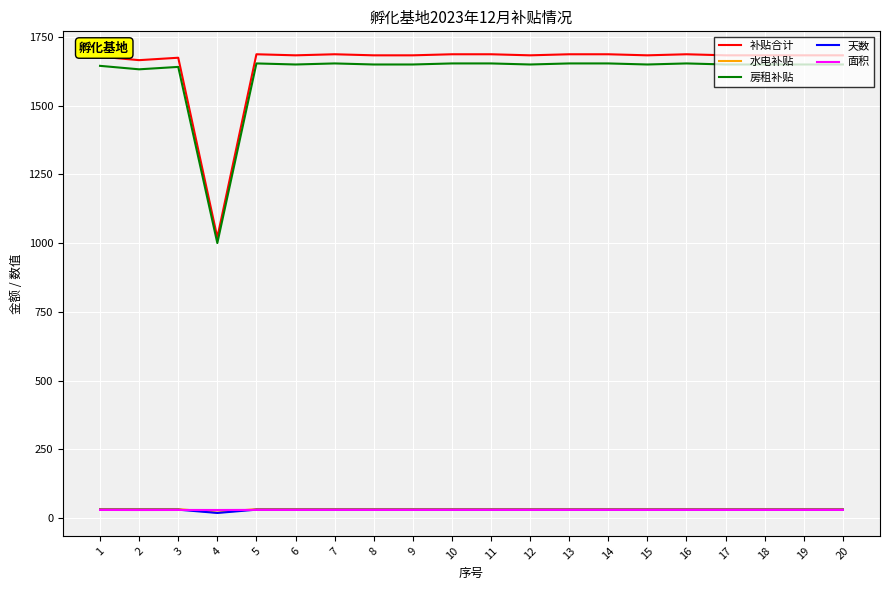

Which series has the widest spread of values?

补贴合计